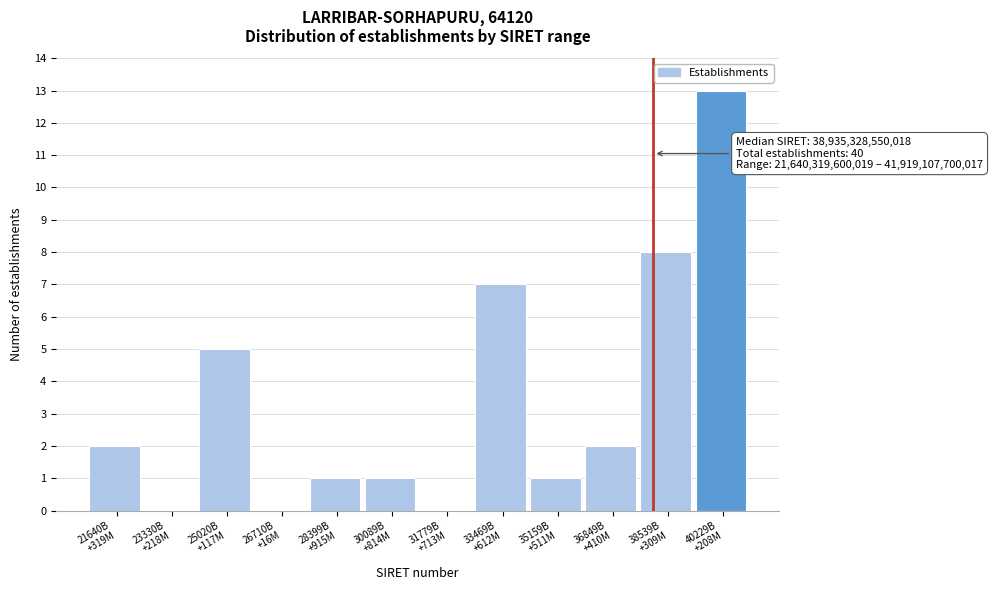

What is the greatest value displayed?

13